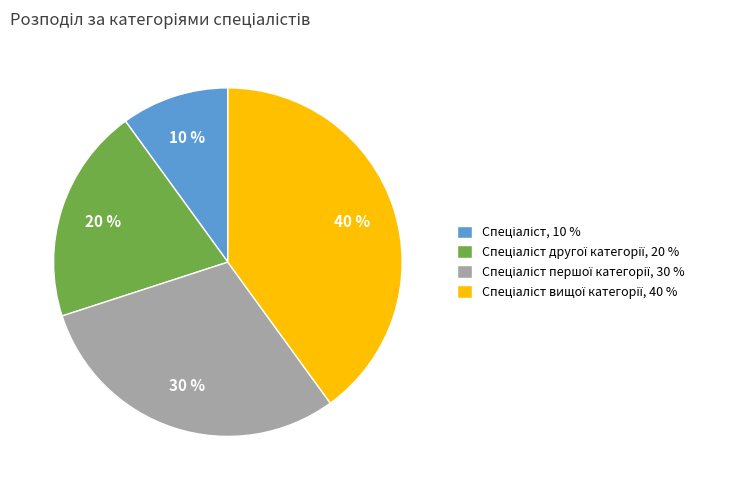

How many segments does this pie chart have?

4